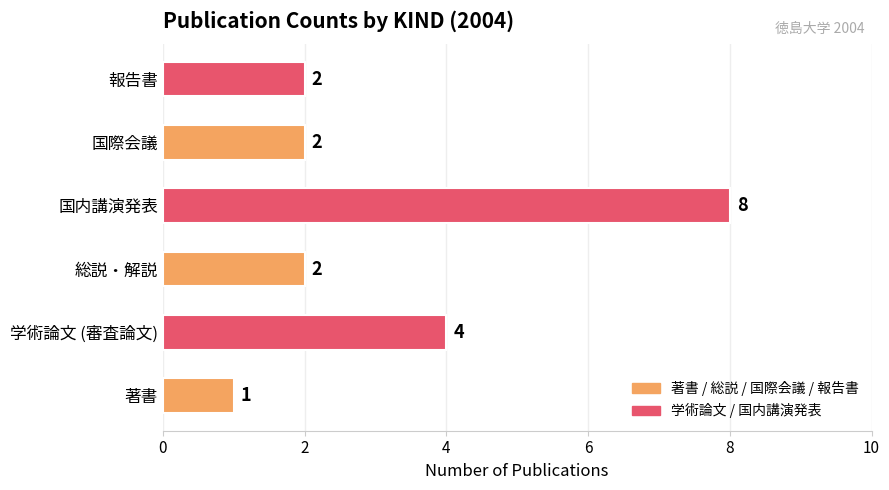

At which label is the value closest to 4?

学術論文 (審査論文)